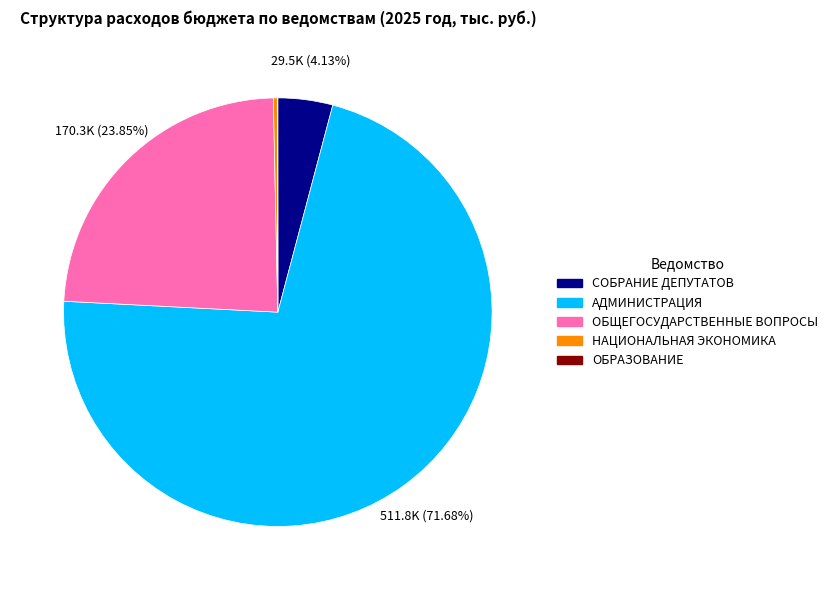

Do АДМИНИСТРАЦИЯ and СОБРАНИЕ ДЕПУТАТОВ together represent more than half of the pie?

Yes